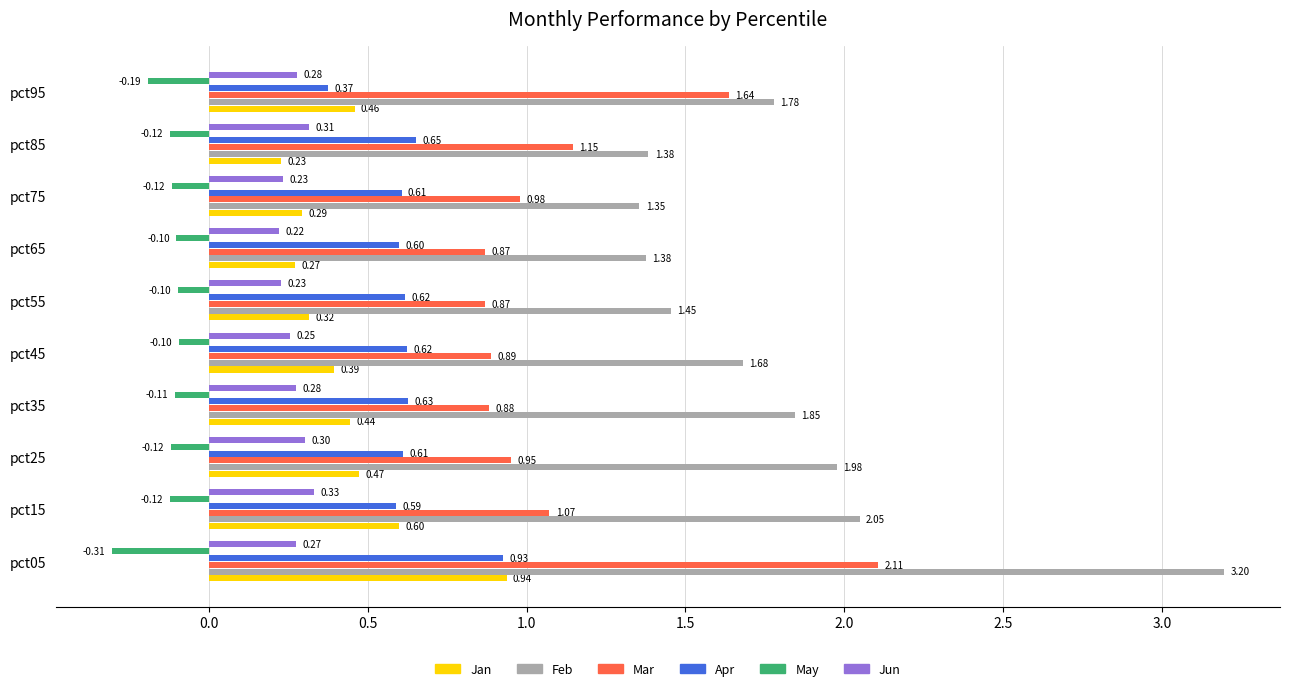

Rank the series by their maximum value, from lowest to highest.

May, Jun, Apr, Jan, Mar, Feb